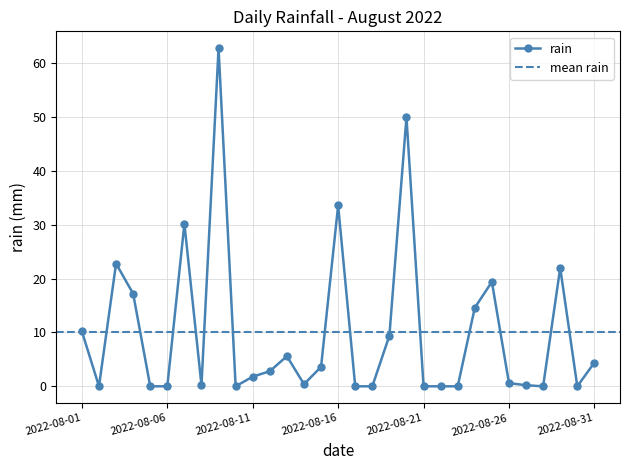

How many positive values are there?

20